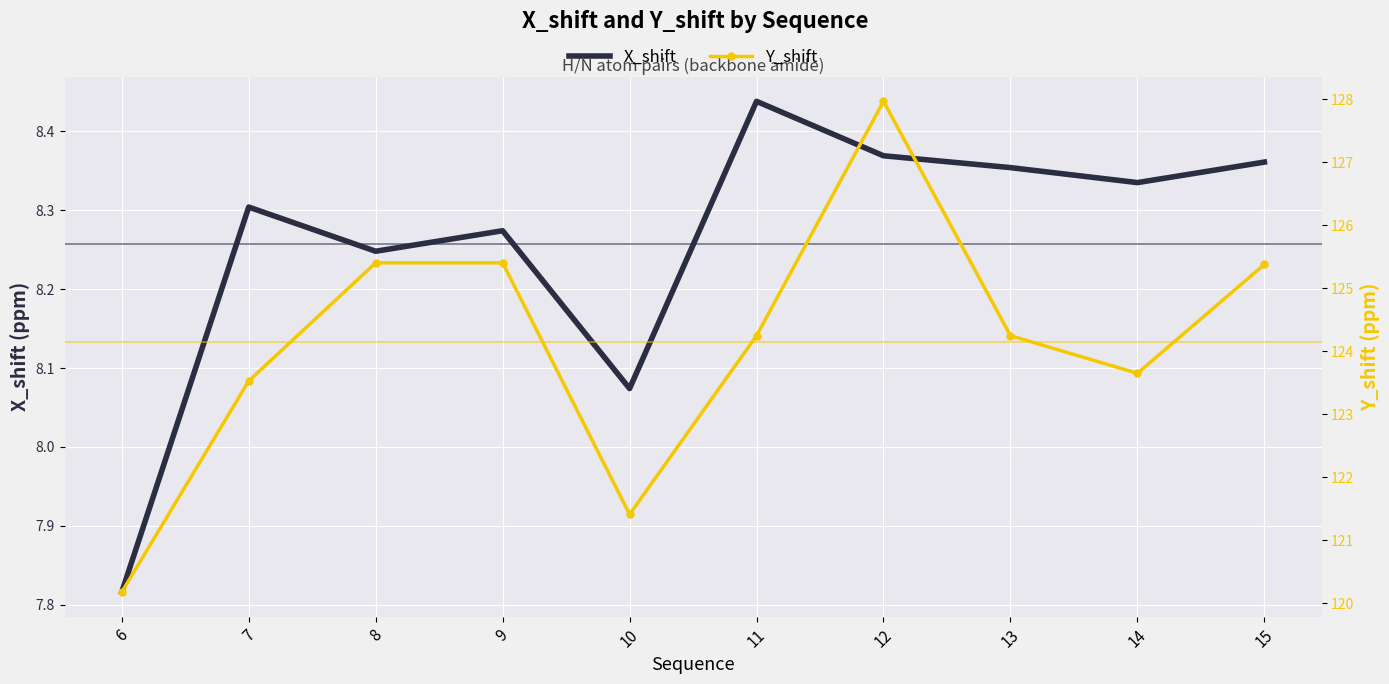

What is the value of the X_shift point at the 7th from the left?

8.4